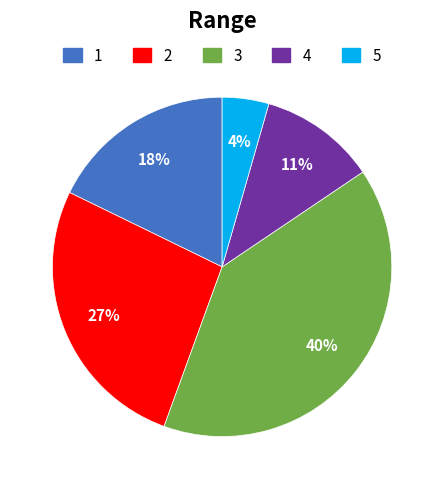

Is there any slice that represents more than half of the pie?

No